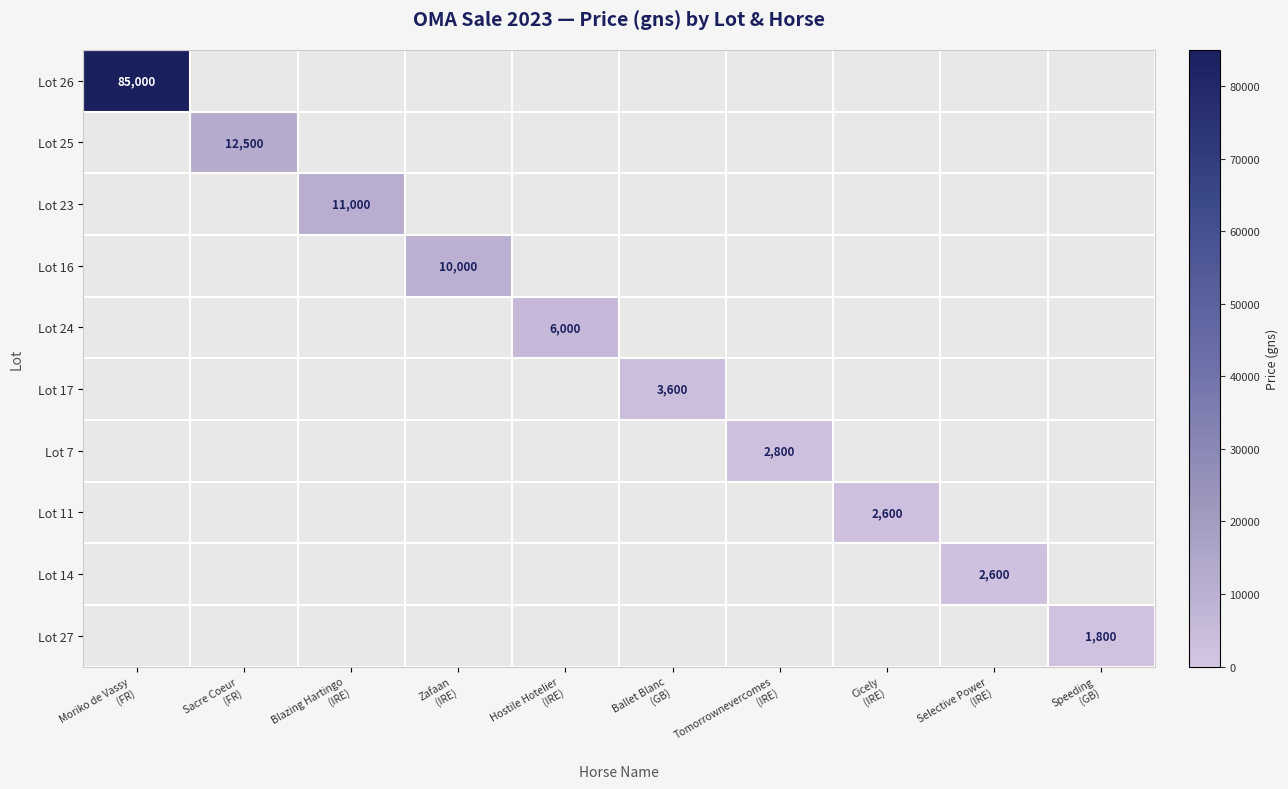

Which series has the widest spread of values?

Lot 26